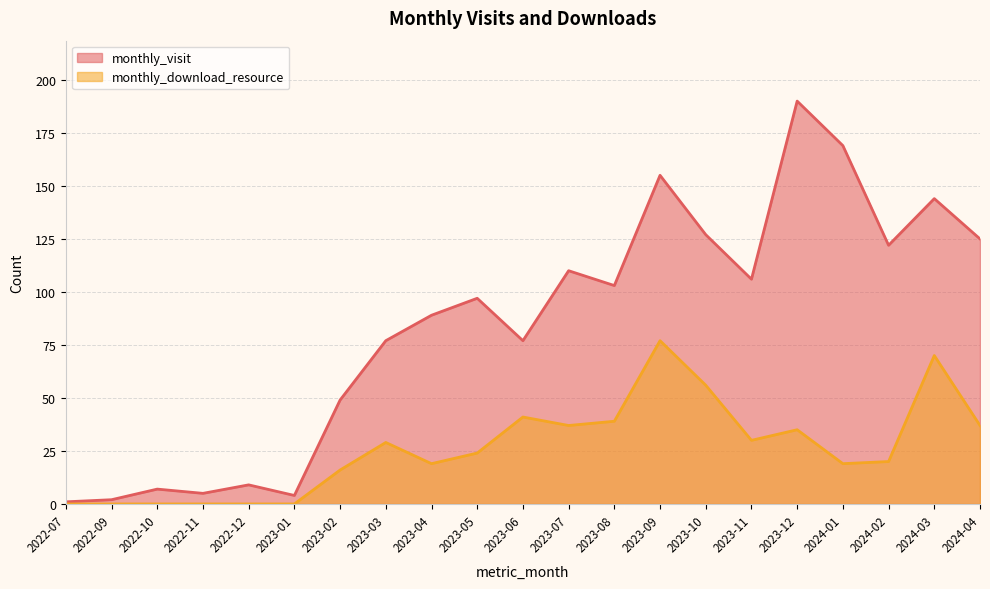

True or false: monthly_visit and monthly_download_resource cross at least once.

False